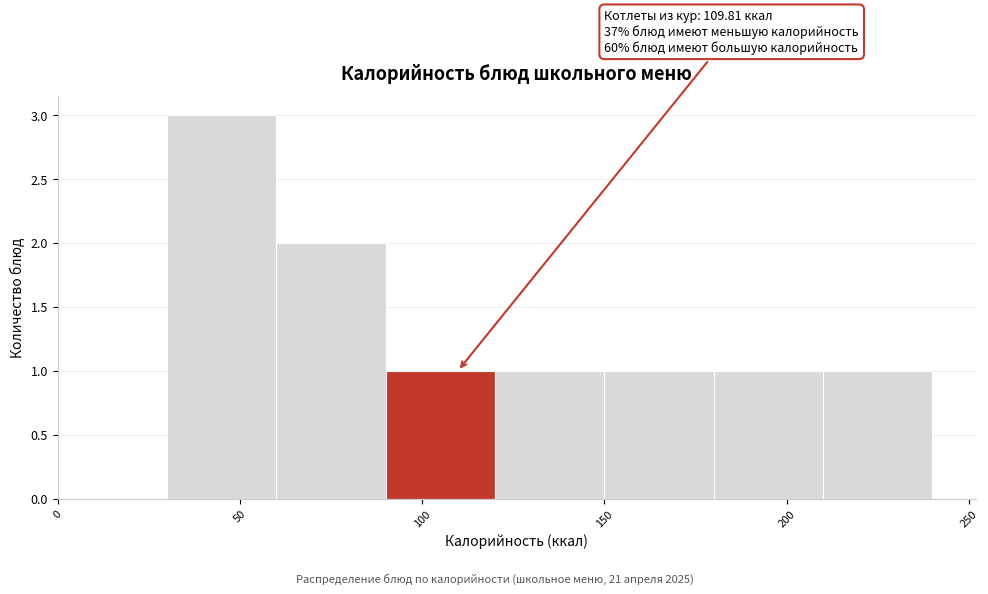

Which range on the x-axis has the tallest bar?

30 to 60